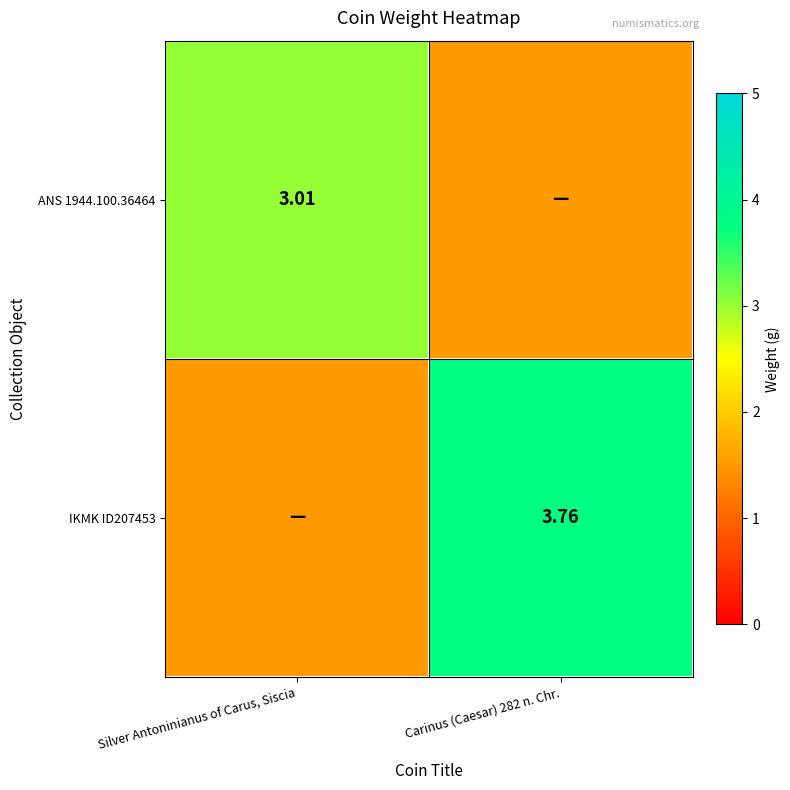

What is the difference between the maximum and minimum values in the IKMK ID207453 series?

2.3